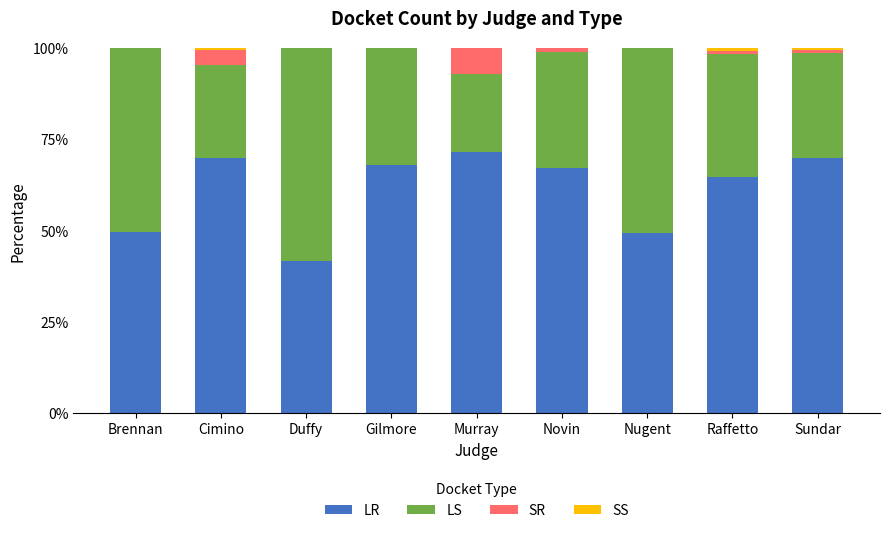

Which category has the highest value in the LR series?

Murray